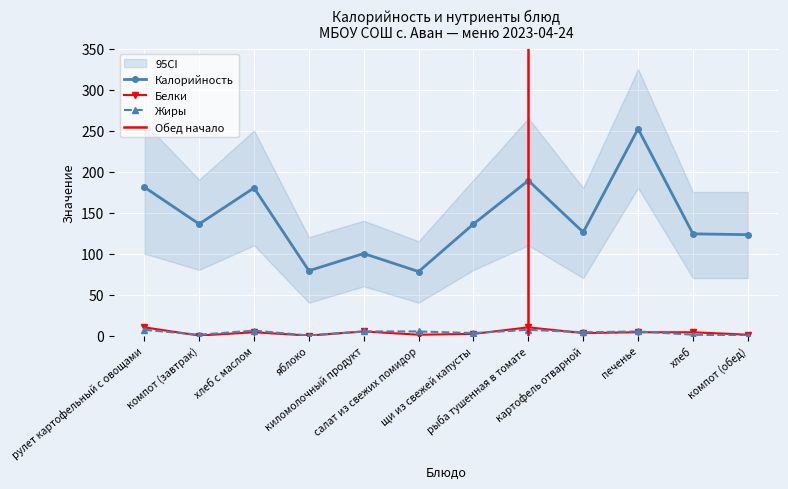

Rank the categories by Калорийность value from highest to lowest.

печенье, рыба тушенная в томате, рулет картофельный с овощами, хлеб с маслом, компот (завтрак), щи из свежей капусты, картофель отварной, хлеб, компот (обед), киломолочный продукт, яблоко, салат из свежих помидор